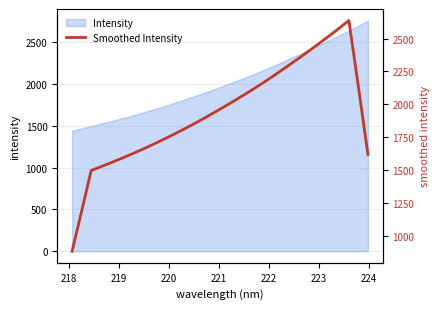

What position from the left is 224?

8